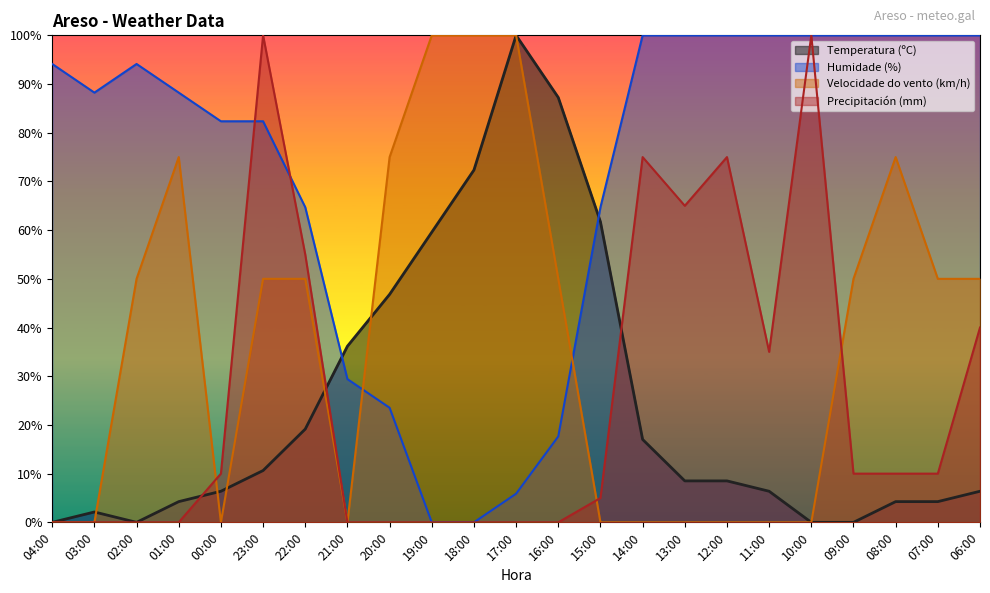

What is the label of the 21st point from the left?

08:00